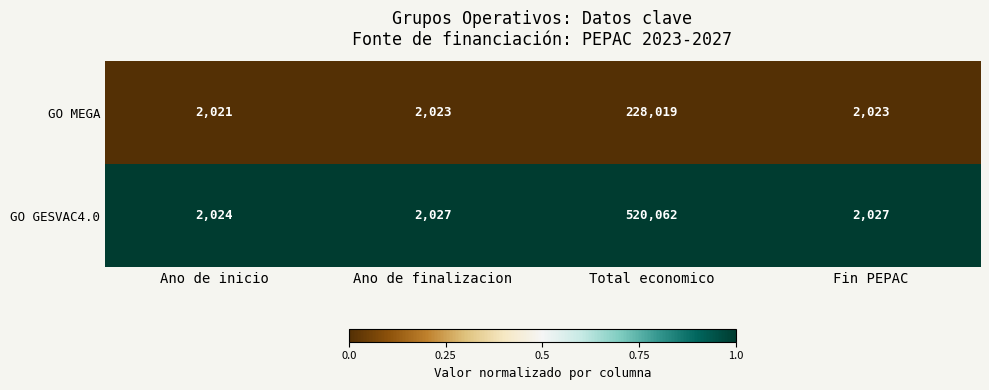

Which series has the largest range (max minus min)?

GO GESVAC4.0